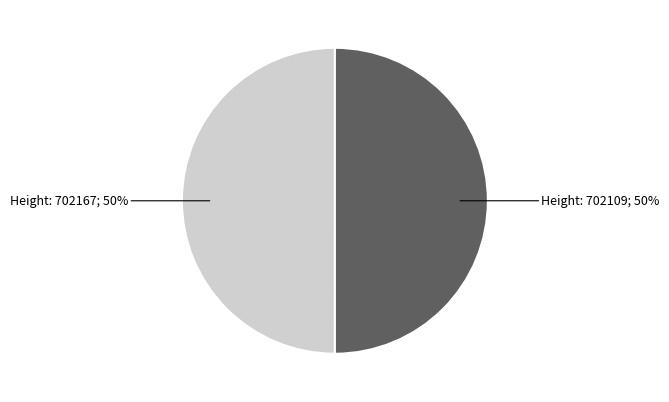

How many slices are in this pie chart?

2